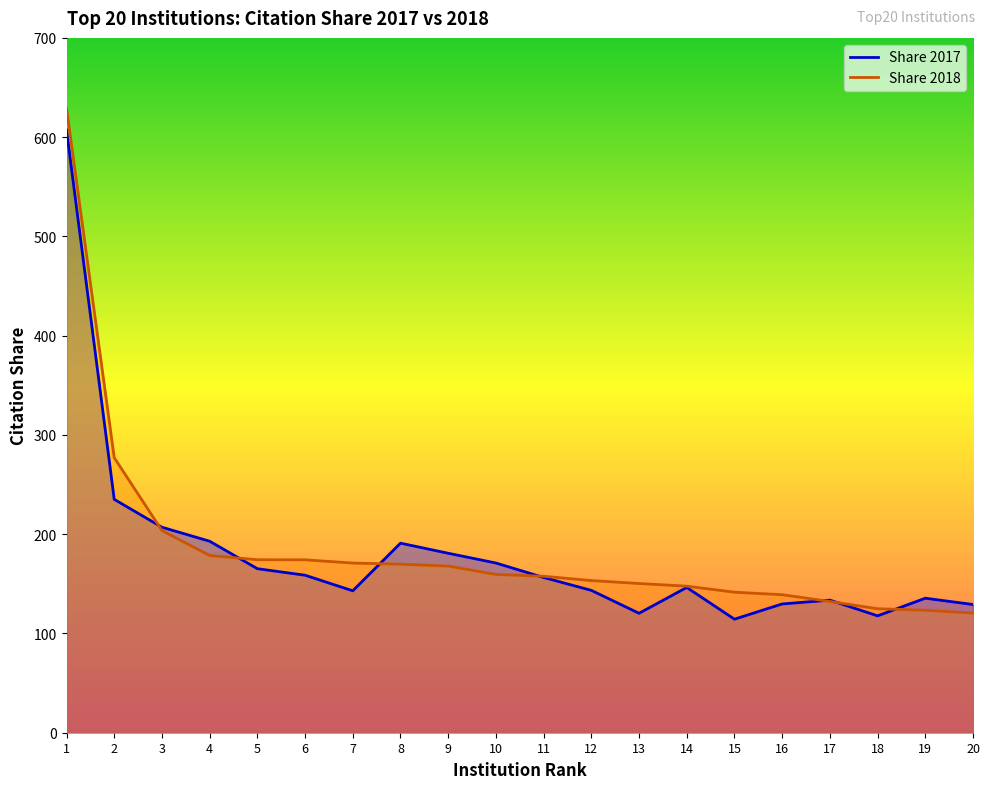

At which label is Share 2018 closest to 374?

2